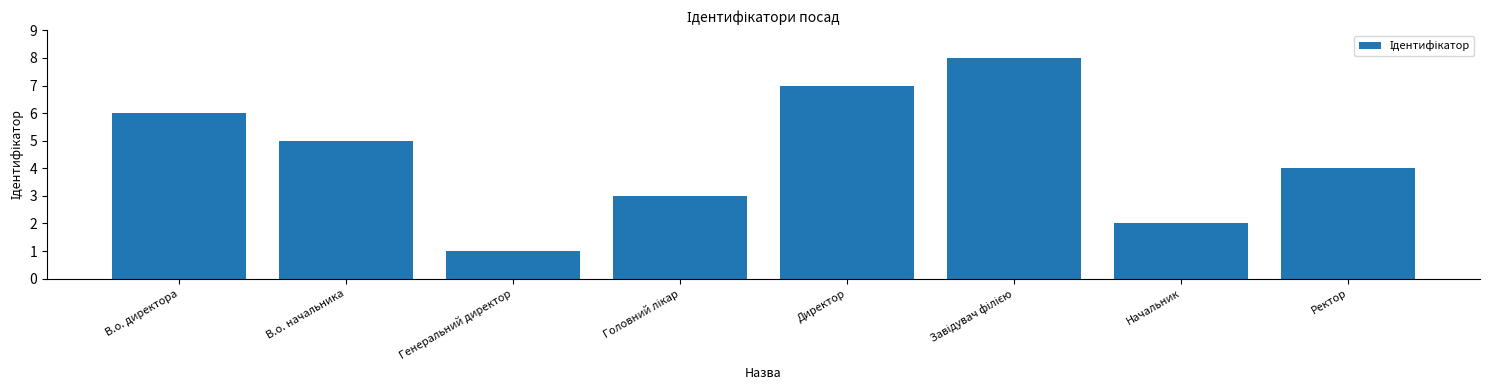

True or false: the data shows 1 at Генеральний директор.

True